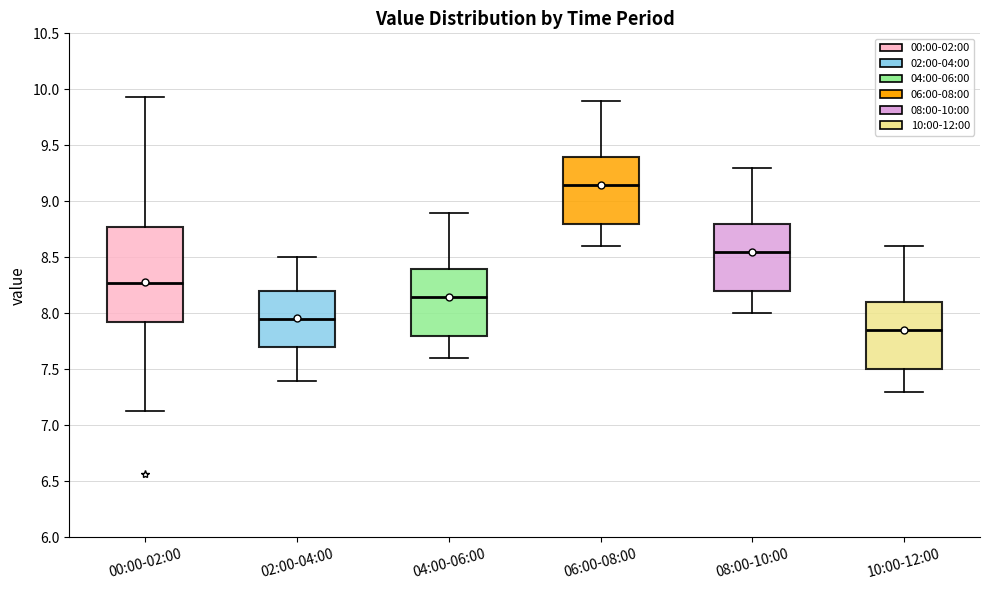

Reading left to right, transcribe this box plot: for each box, give where its median line is, the range the box spans, and where its two whiskers end, as read against the y-axis. The values are not printed on the chart, so give them approximately, as read against the axis.

00:00-02:00: median 8.25, box 7.90 to 8.75, whiskers 7.15 to 9.95
02:00-04:00: median 7.95, box 7.70 to 8.20, whiskers 7.40 to 8.50
04:00-06:00: median 8.15, box 7.80 to 8.40, whiskers 7.60 to 8.90
06:00-08:00: median 9.15, box 8.80 to 9.40, whiskers 8.60 to 9.90
08:00-10:00: median 8.55, box 8.20 to 8.80, whiskers 8.00 to 9.30
10:00-12:00: median 7.85, box 7.50 to 8.10, whiskers 7.30 to 8.60